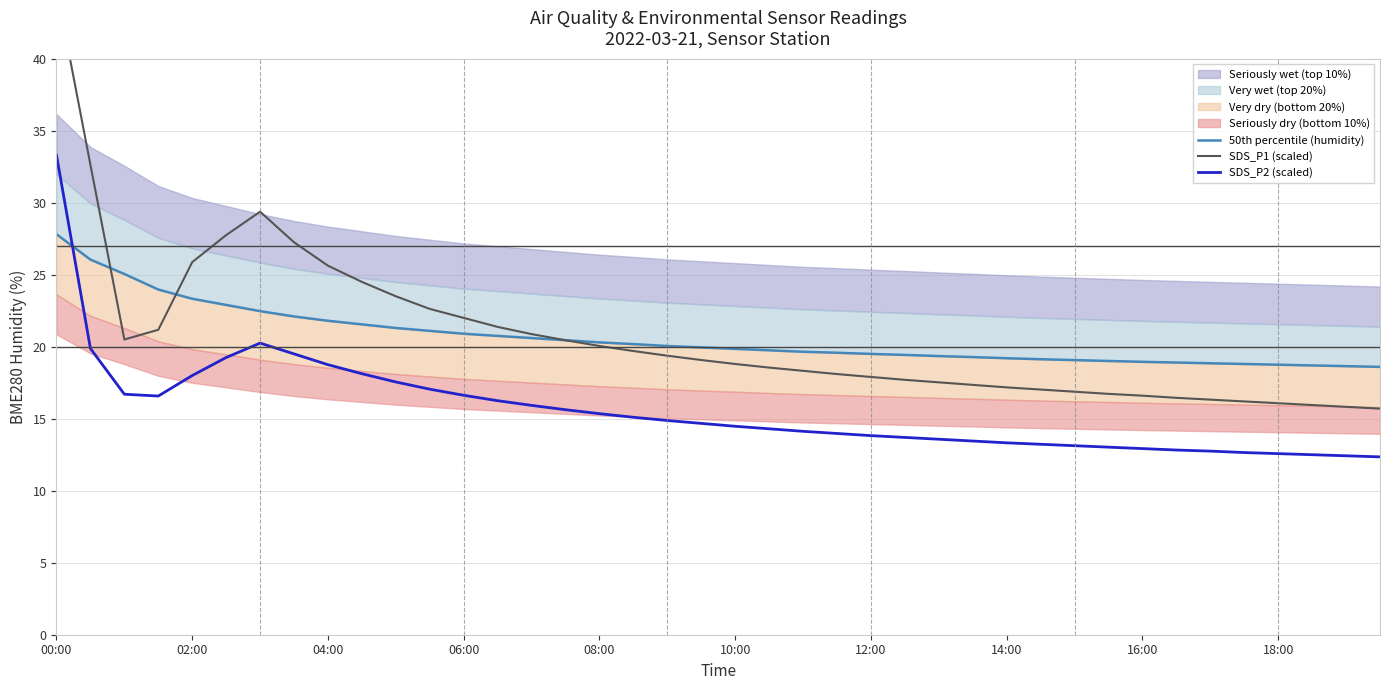

How many interior local valleys does the SDS_P2 (scaled) series have?

1